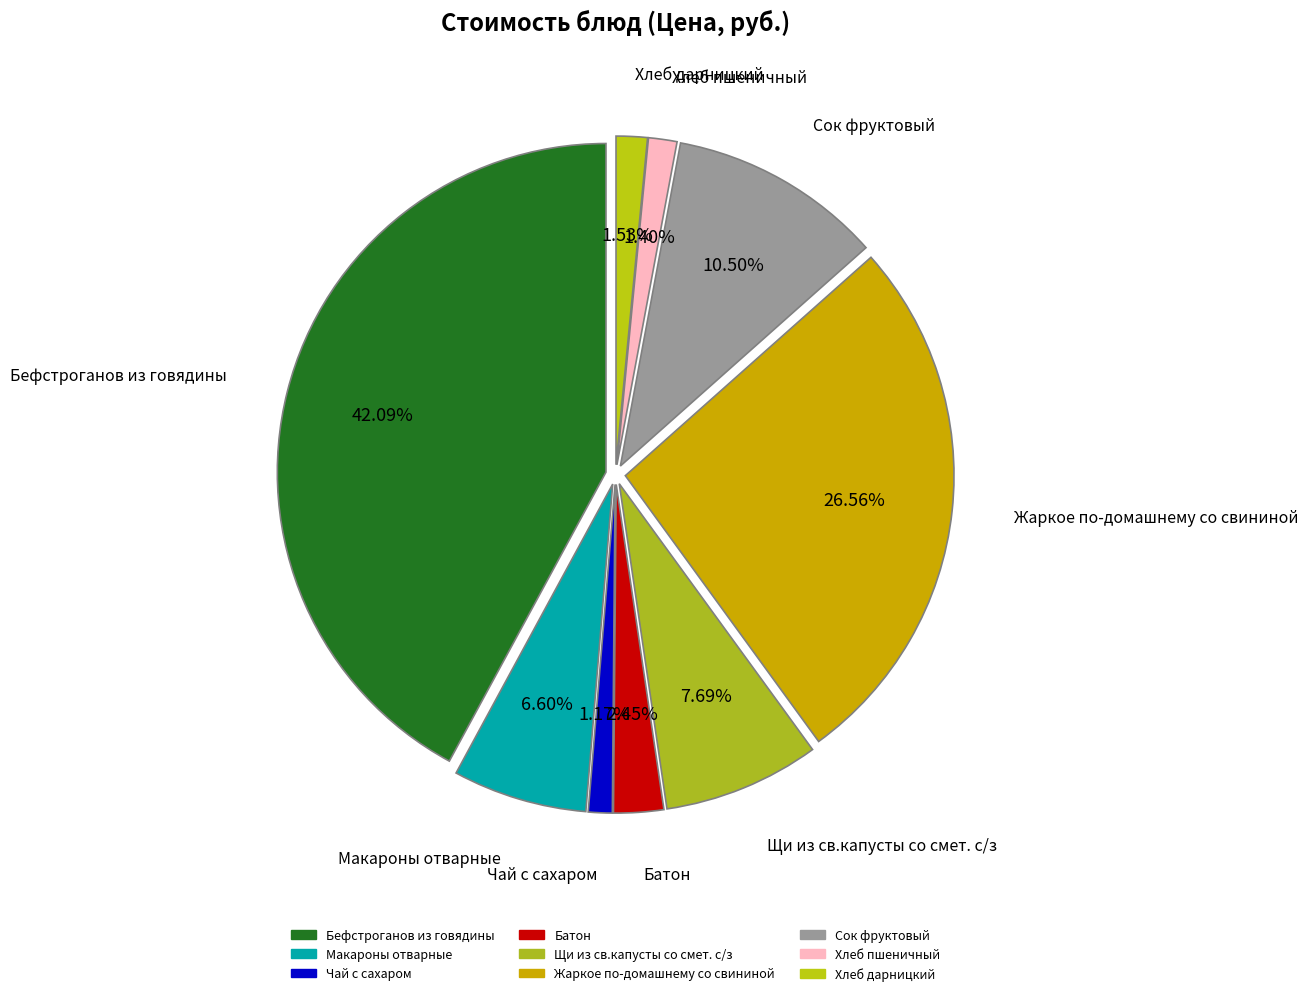

What percentage is the Чай с сахаром slice, to the nearest percent?

1%